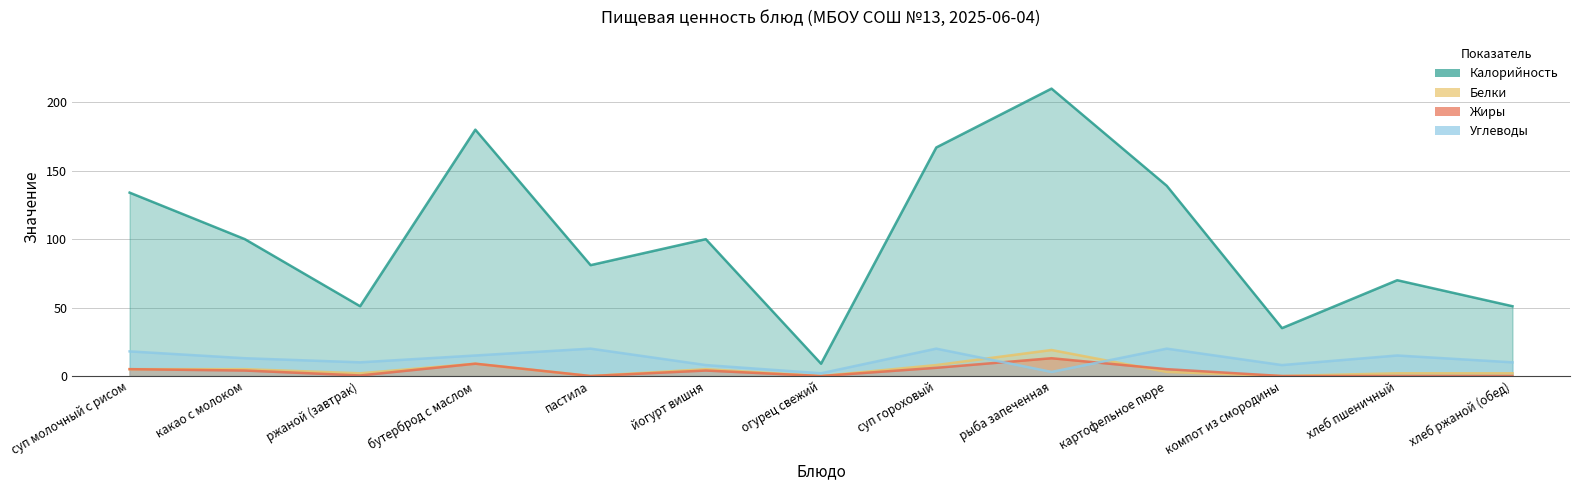

Where is the first local maximum for Белки?

бутерброд с маслом